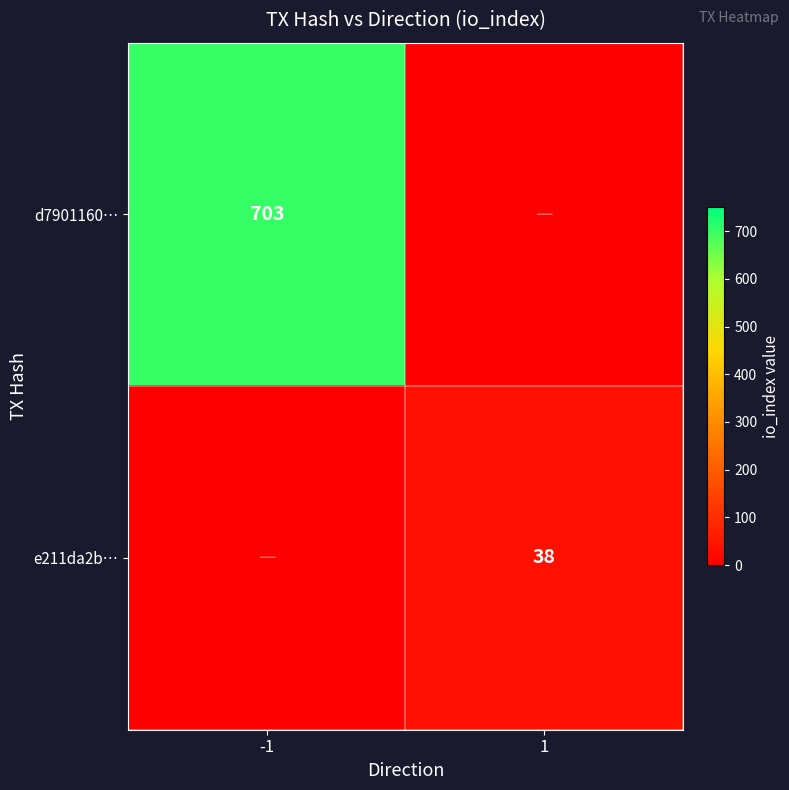

True or false: d7901160… has a value of 703 at -1.

True